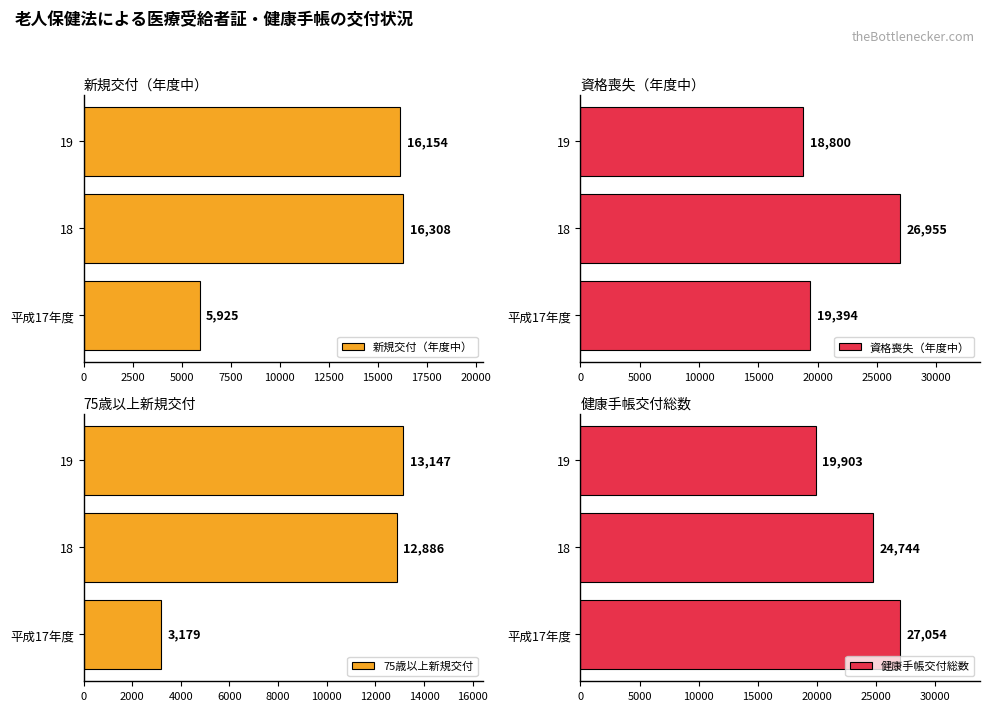

What is the average value of the 新規交付（年度中） series?

12796